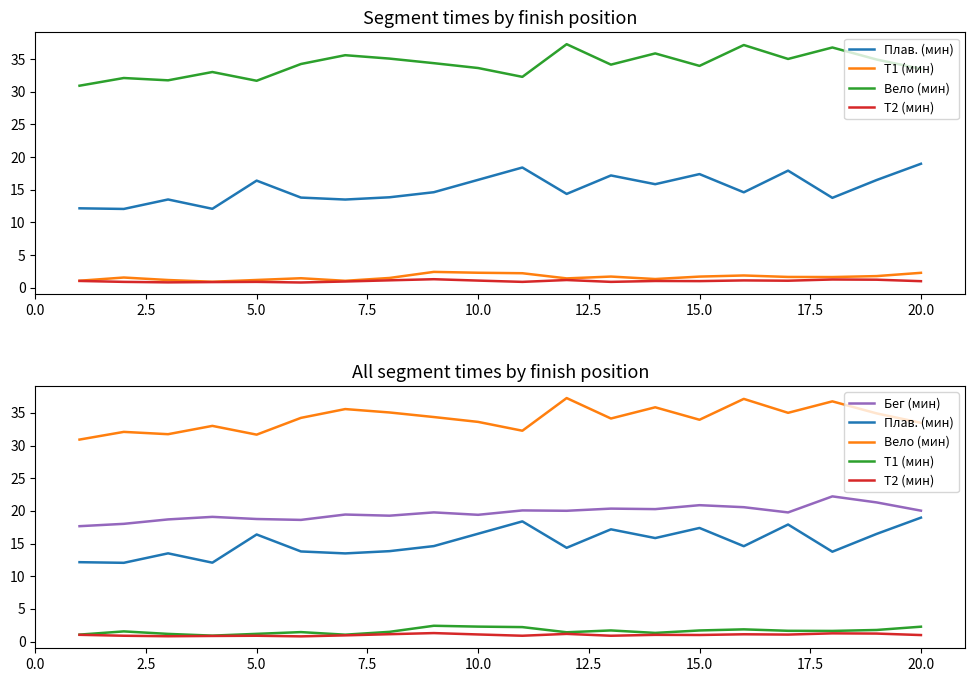

Does the chart have visible grid lines?

No